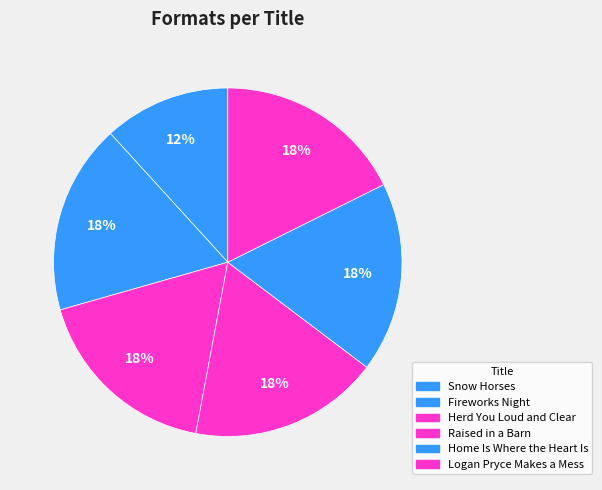

Which slice is the largest?

Fireworks Night